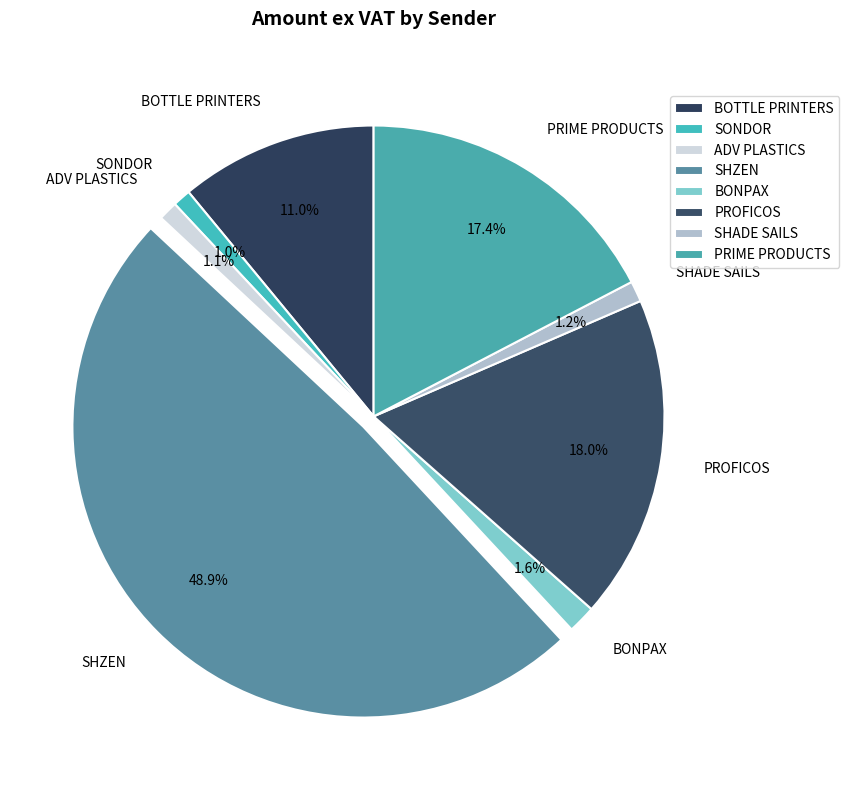

What is the largest slice in the pie chart?

SHZEN